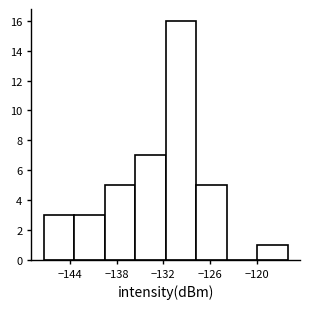

Around what value on the x-axis is the tallest bar? Give the approximate position of its centre, as read against the axis.

-130